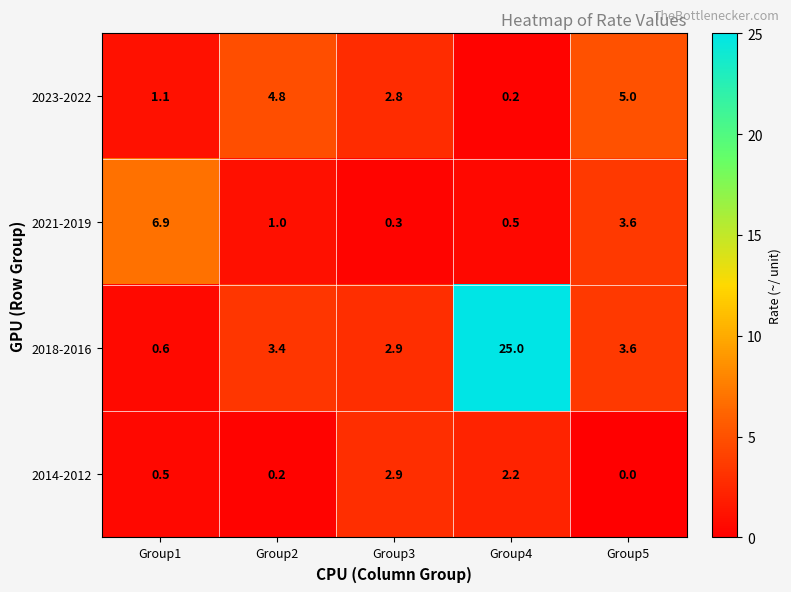

At how many categories does at least one series exceed 11?

1